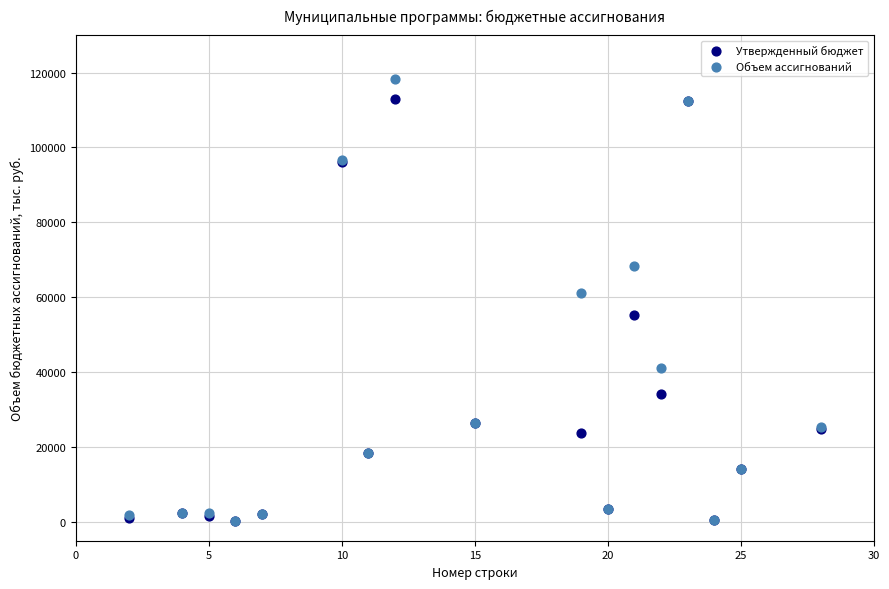

In the Объем ассигнований series, what Y value is closest to 59302?

61100.3